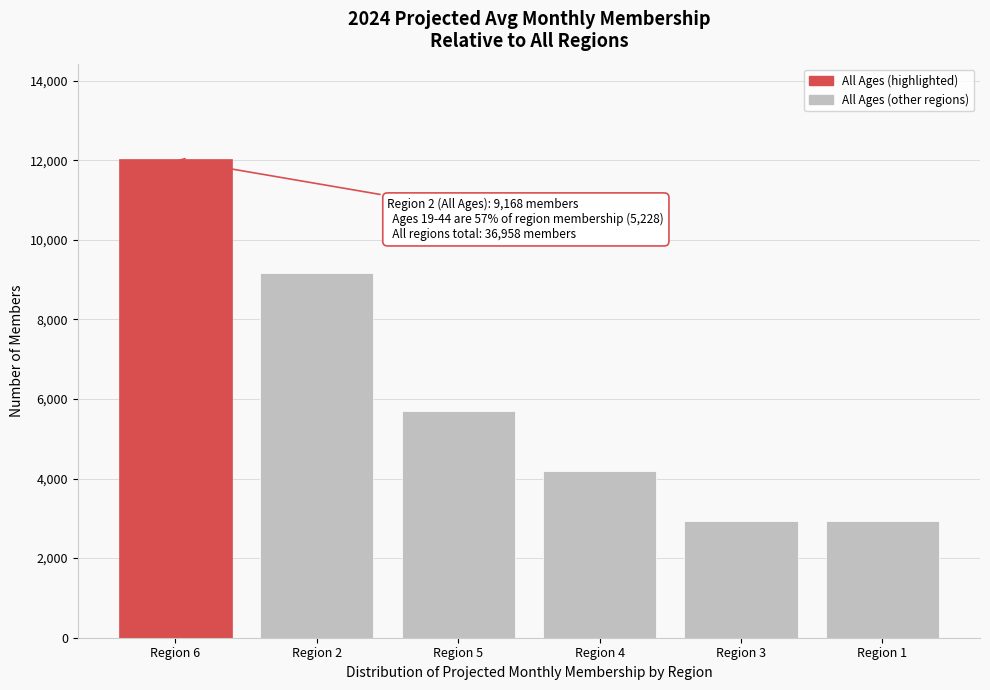

Approximately how many times larger is the value at Region 4 compared to Region 5?

0.7